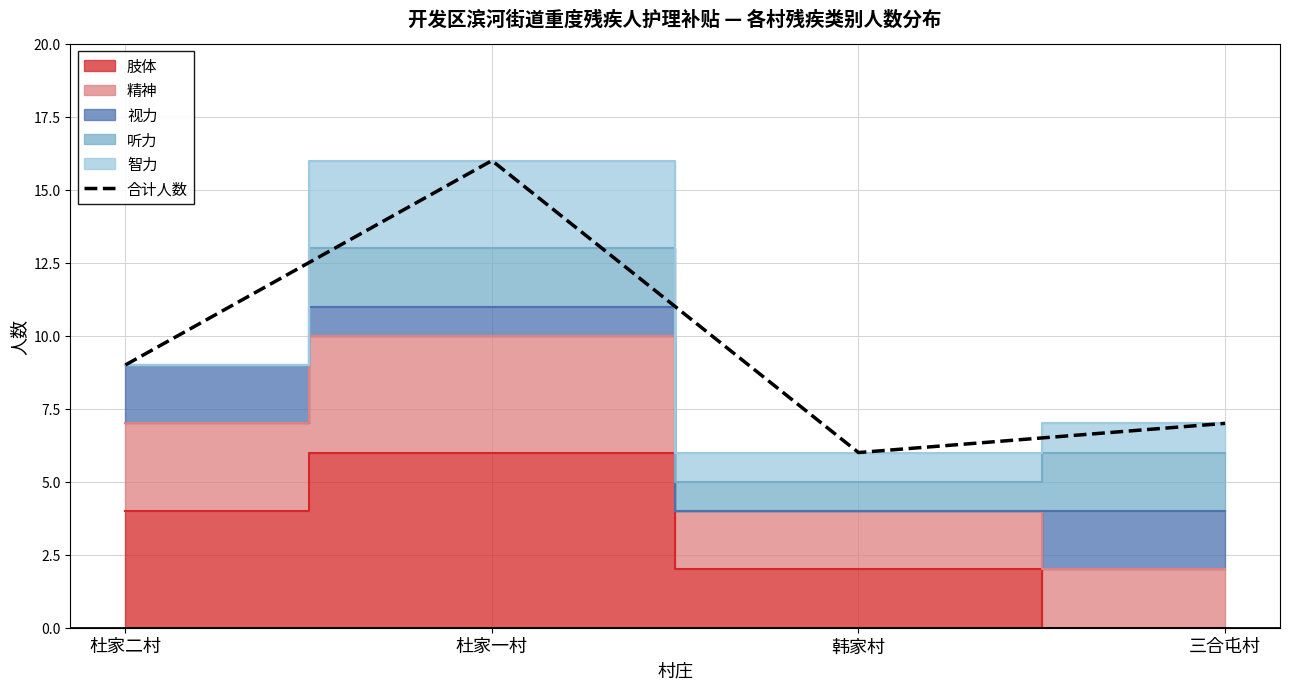

Count the values in the range 7 to 16.

3